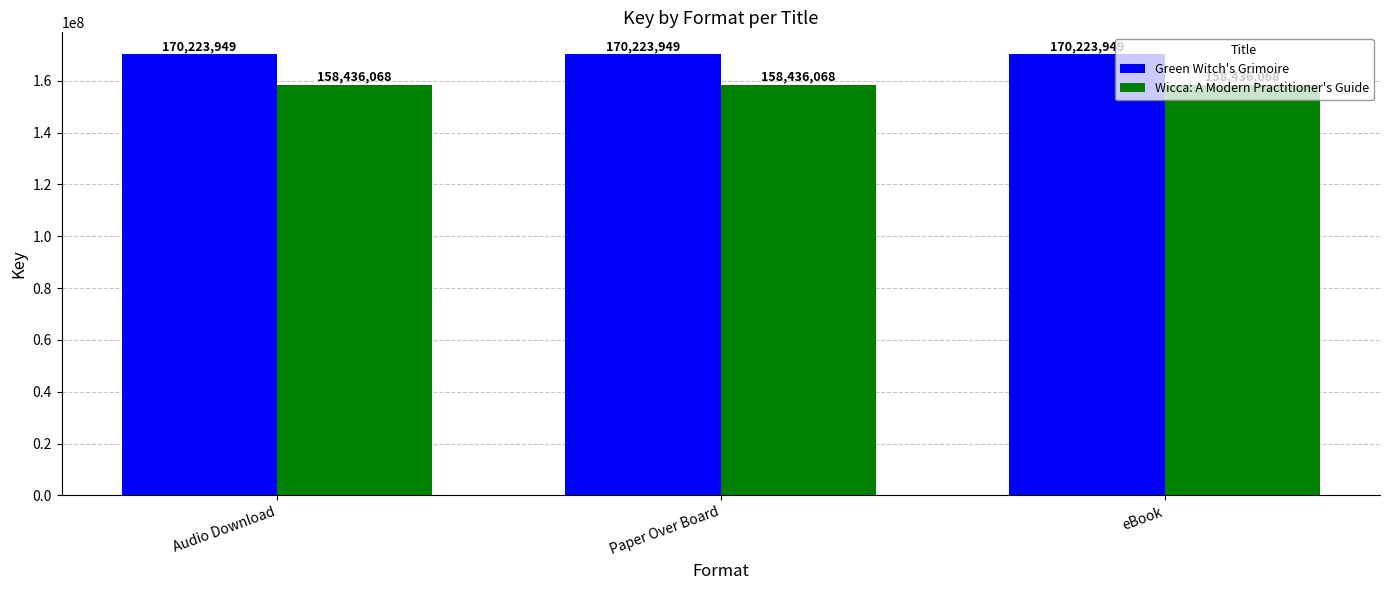

Reading left to right, transcribe all the data shown in this chart.

Green Witch's Grimoire: 170223949	170223949	170223949
Wicca: A Modern Practitioner's Guide: 158436068	158436068	158436068